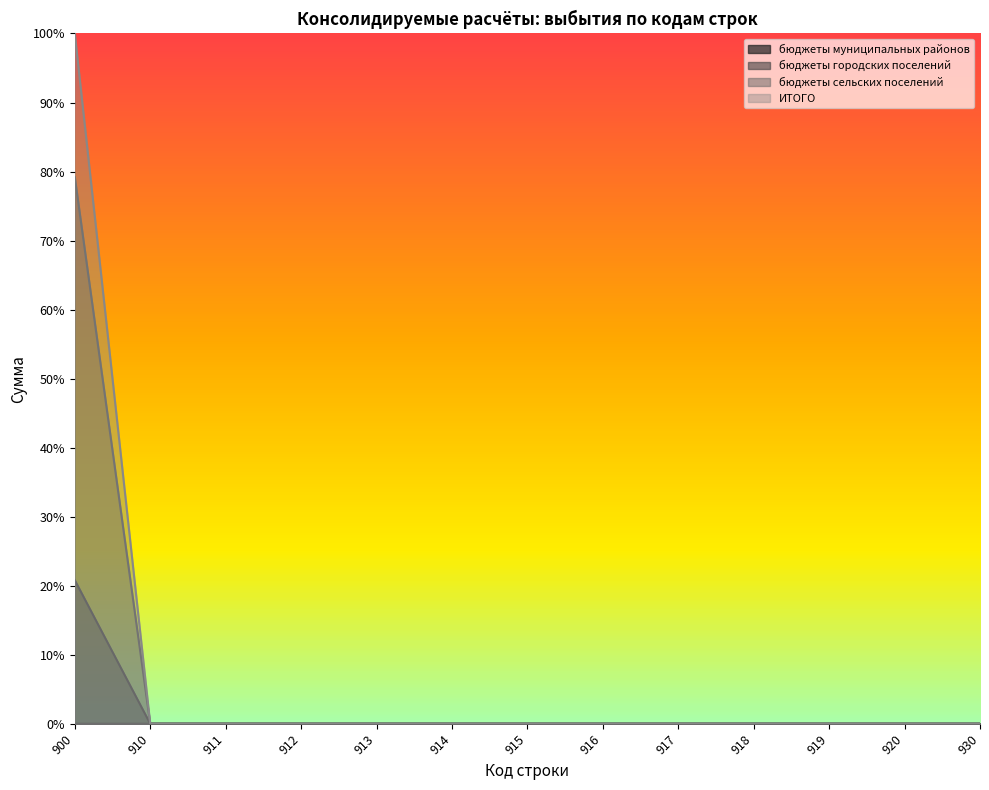

Count the ИТОГО values in the range 0 to 1.

13